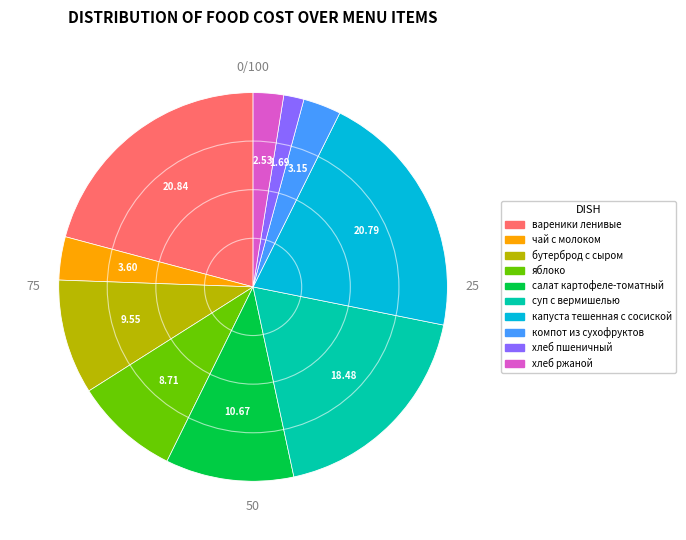

What is the ratio of the value at салат картофеле-томатный to the value at хлеб ржаной?

4.2